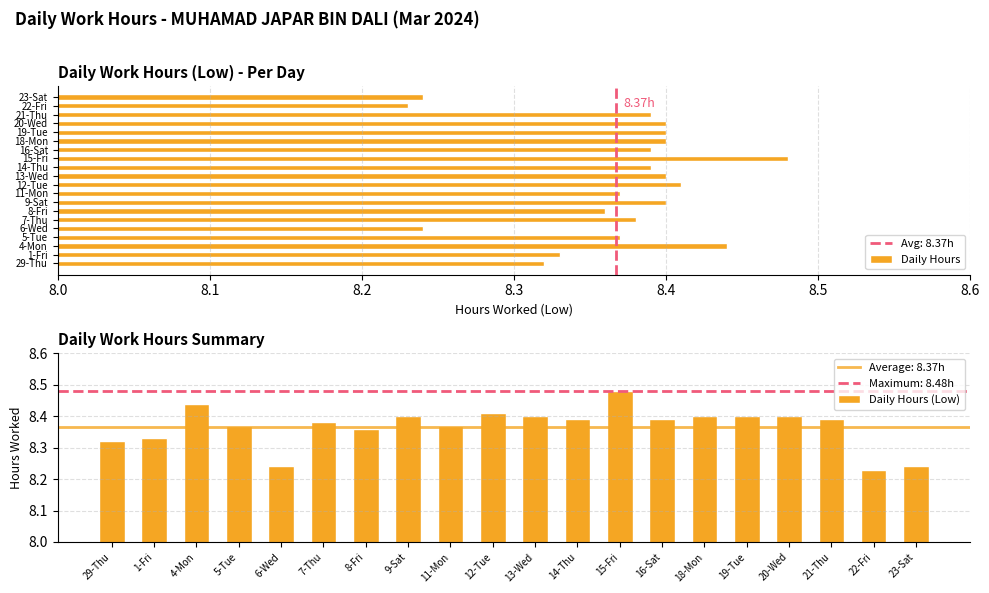

Approximately how many times larger is the value at 23-Sat compared to 13-Wed?

1.0